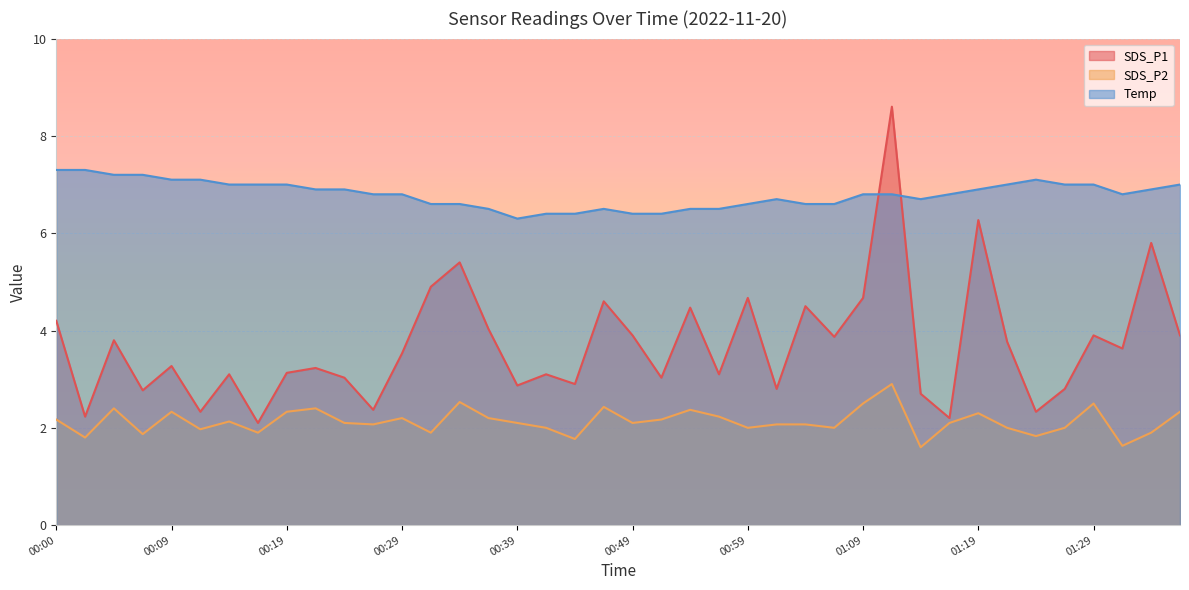

True or false: Temp and SDS_P2 intersect in this chart.

False